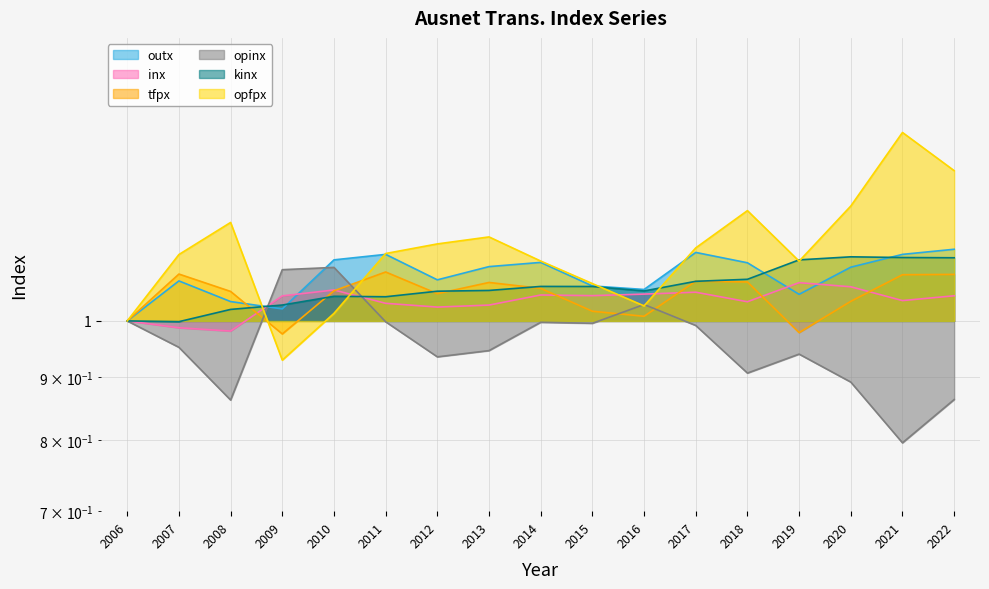

At 2021, list the series in order from smallest to largest.

opinx, inx, tfpx, kinx, outx, opfpx